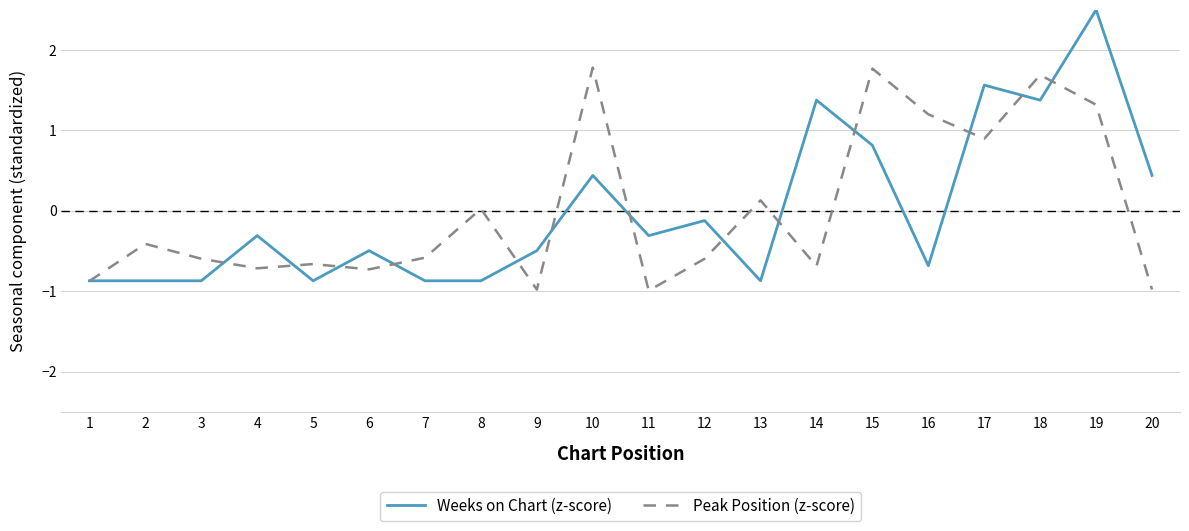

What is the spread (max minus min) of values at 9?

0.5